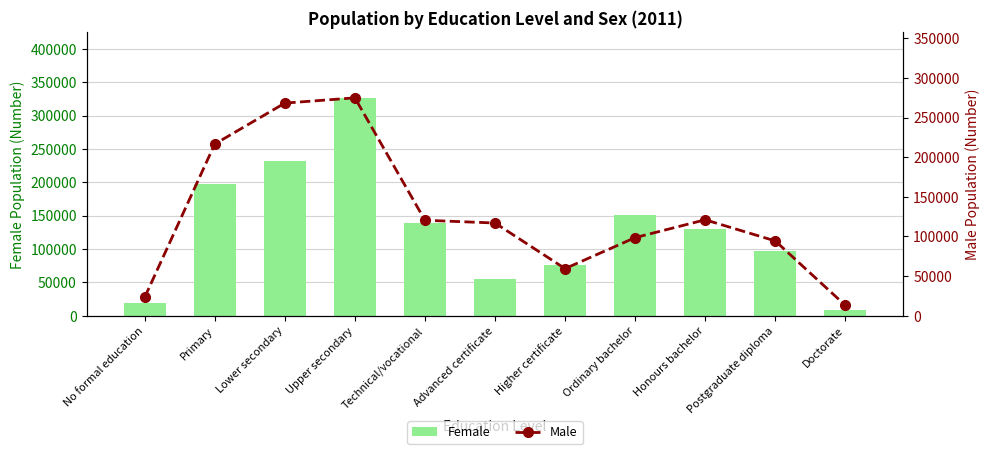

What is the value of the Female bar at the 4th from the left?

326656